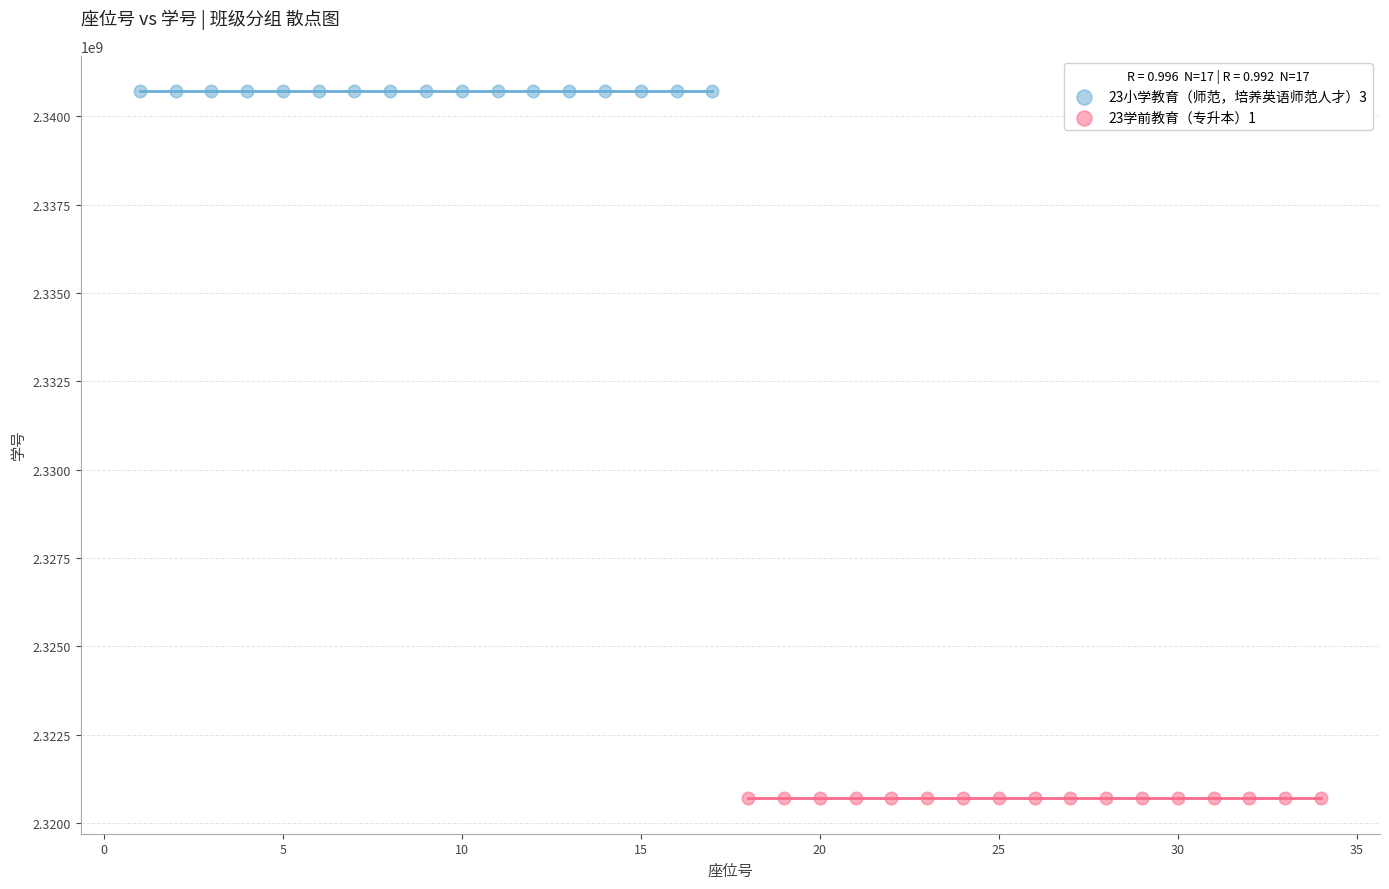

Which series reaches the minimum Y coordinate?

23学前教育（专升本）1